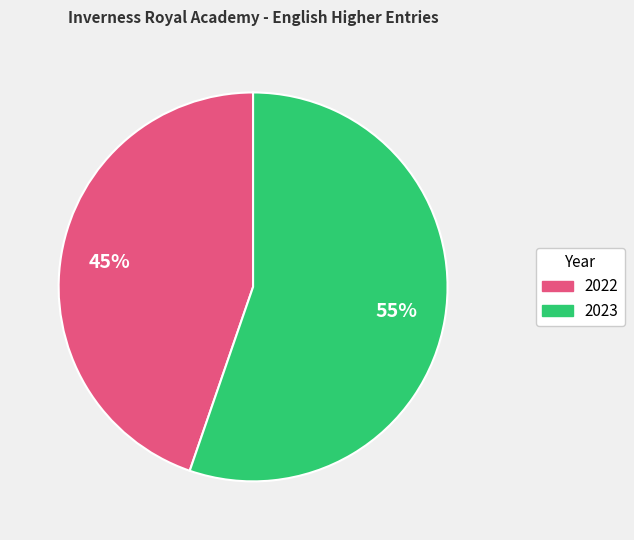

Does 2023 account for over 50% of the chart?

Yes